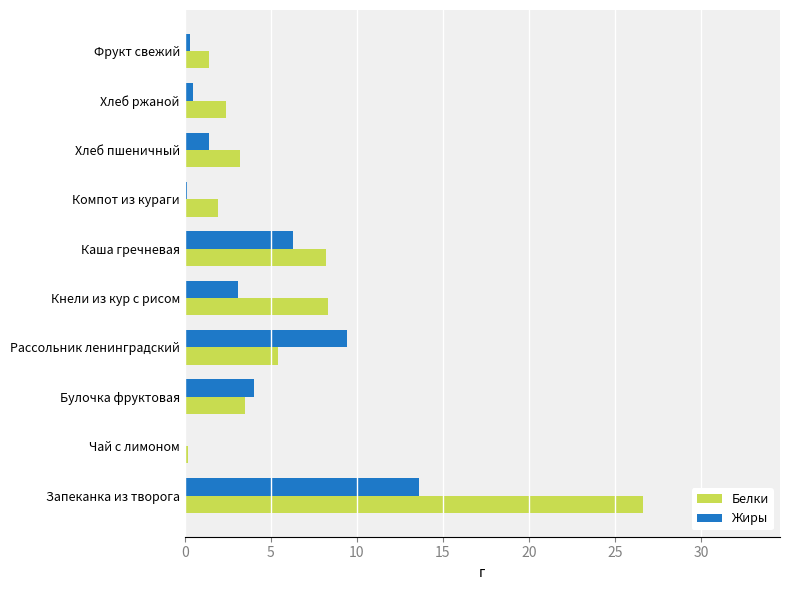

What is the total value across all series at Хлеб пшеничный?

4.6